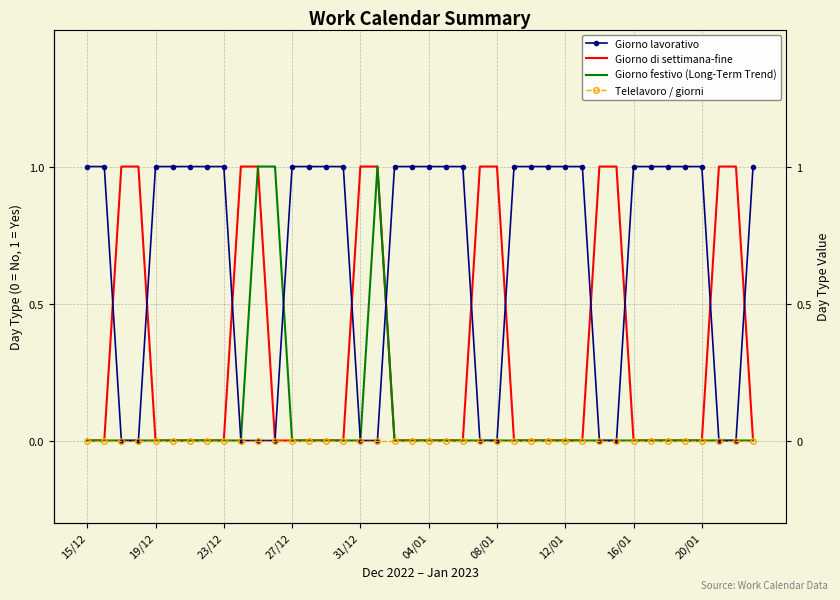

What is the total value across all series at 25?

1